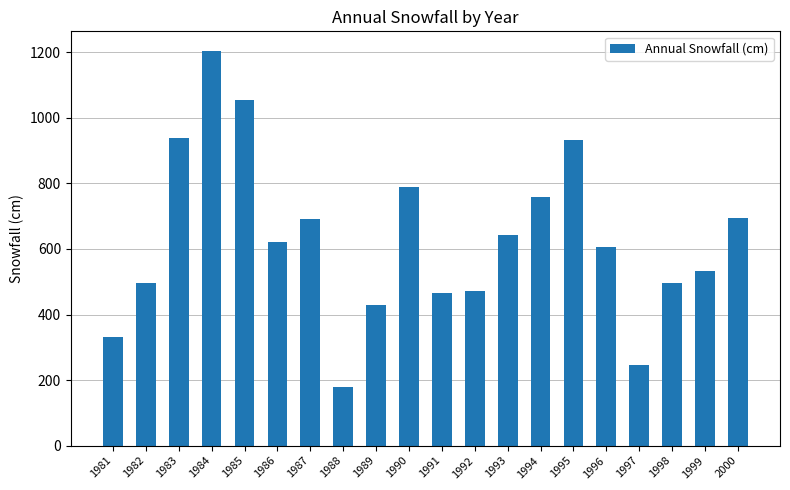

Are the bars horizontal?

No